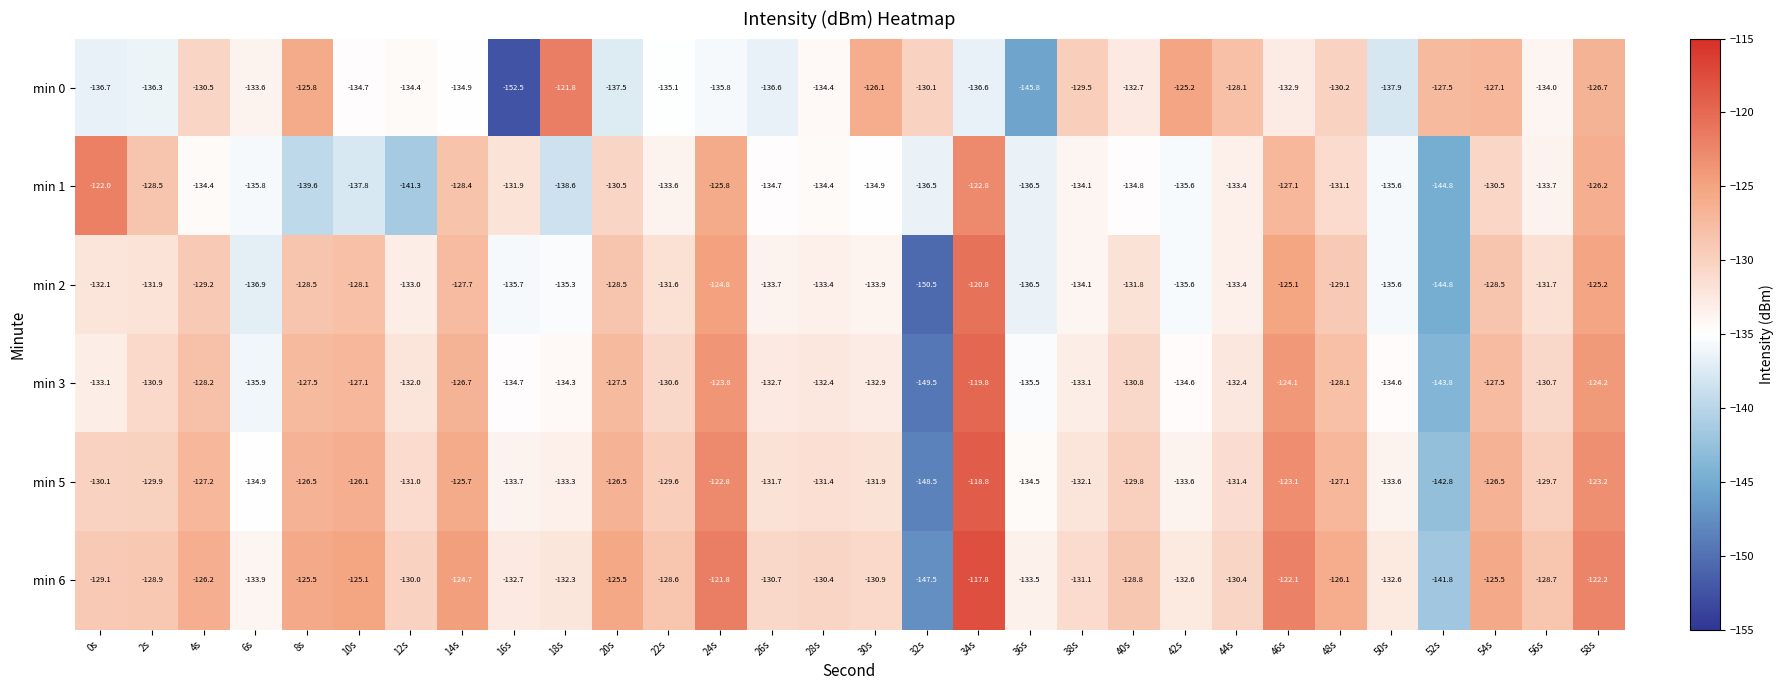

What is the spread (max minus min) of values at 12s?

11.3